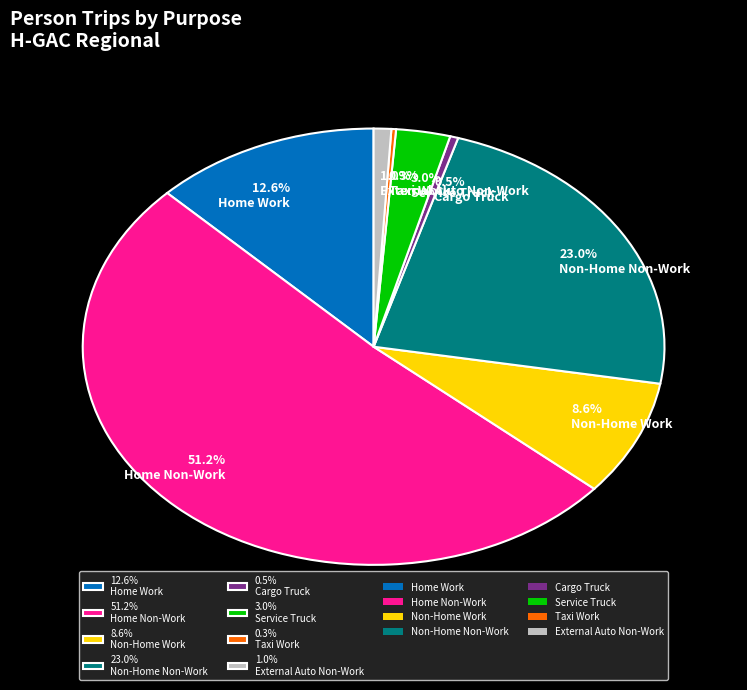

Approximately how many times larger is the value at 12.6% Home Work compared to 8.6% Non-Home Work?

1.5